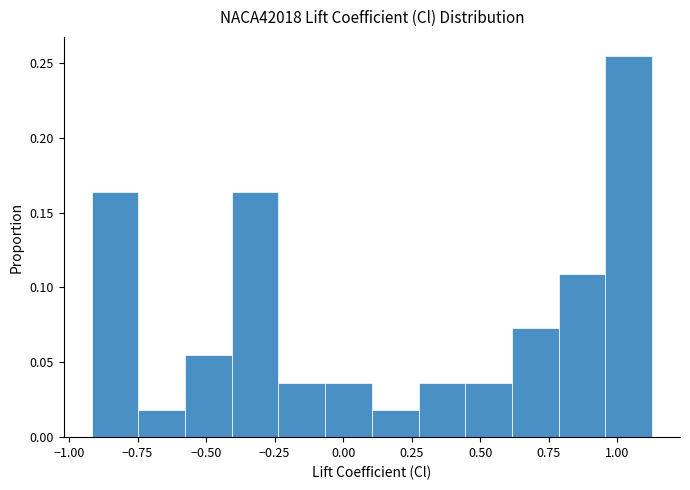

Read against the x-axis, roughly where is the centre of the tallest bar?

1.05